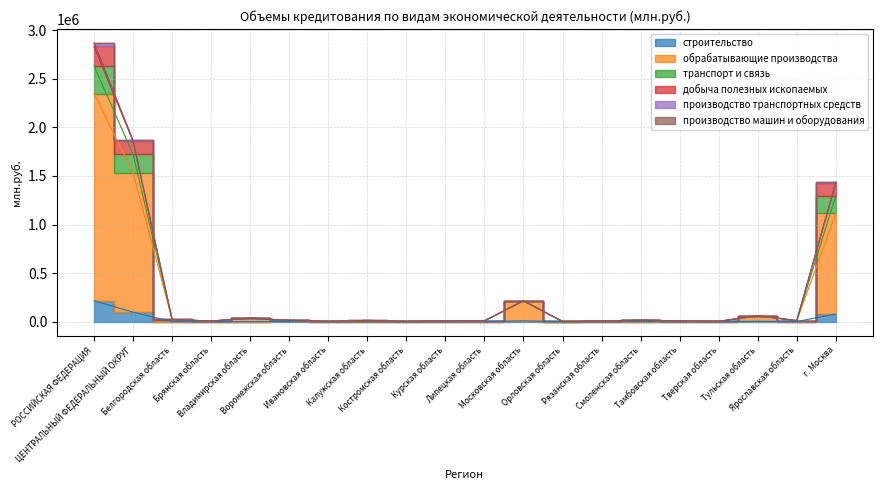

True or false: обрабатывающие производства and транспорт и связь cross at least once.

False